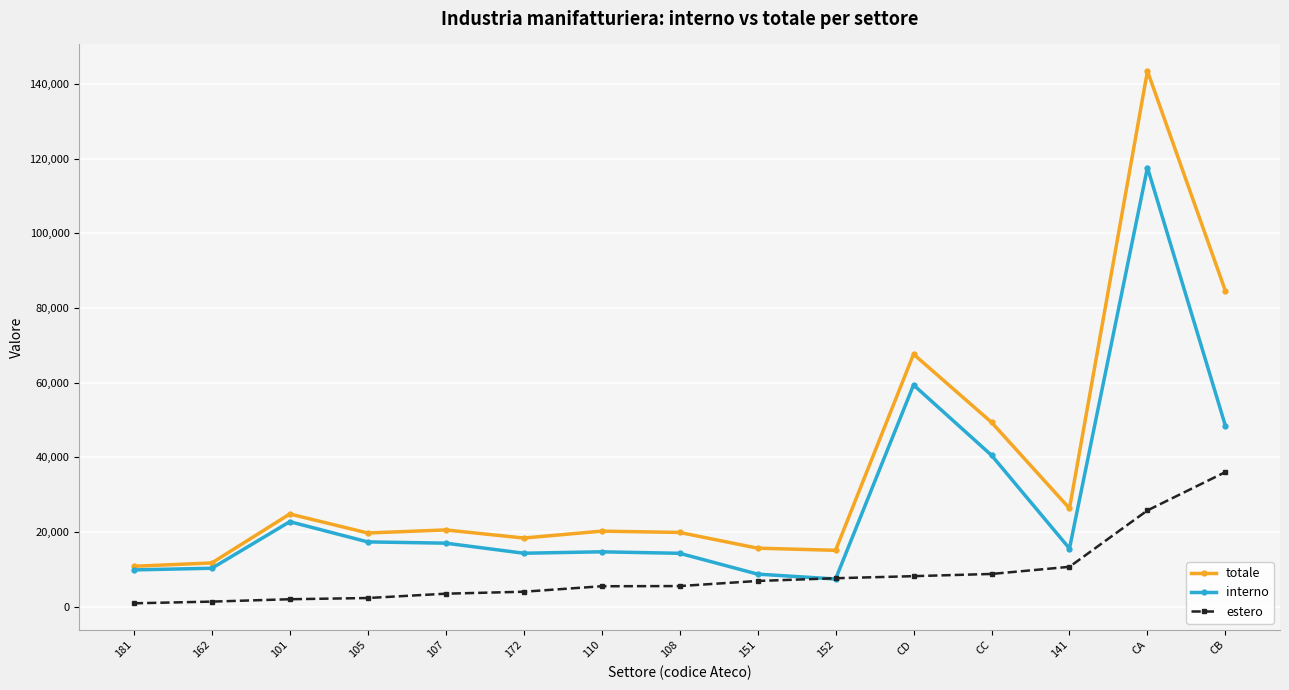

Which series has the largest total across all categories?

totale